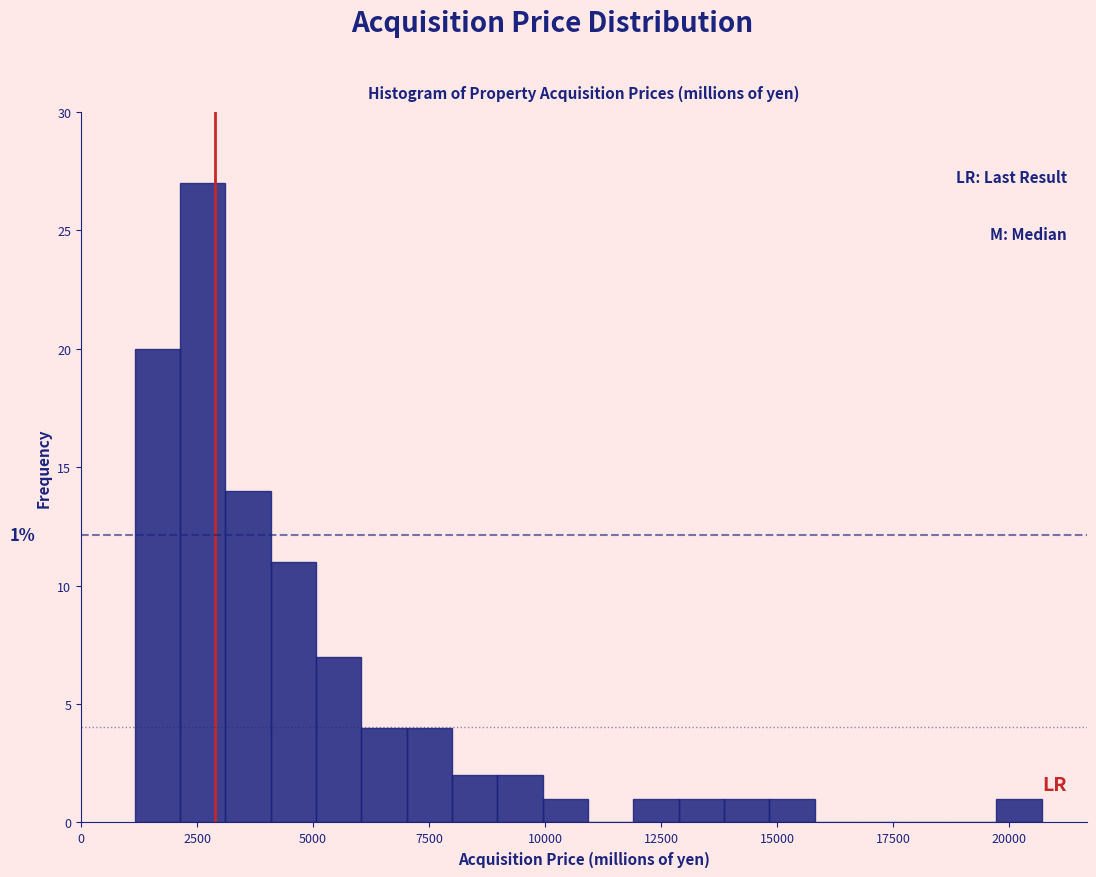

Read against the x-axis, roughly where is the centre of the tallest bar?

2500